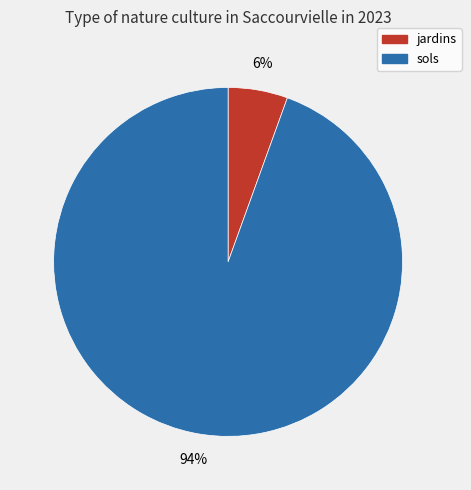

Which category has the biggest portion of the pie?

sols